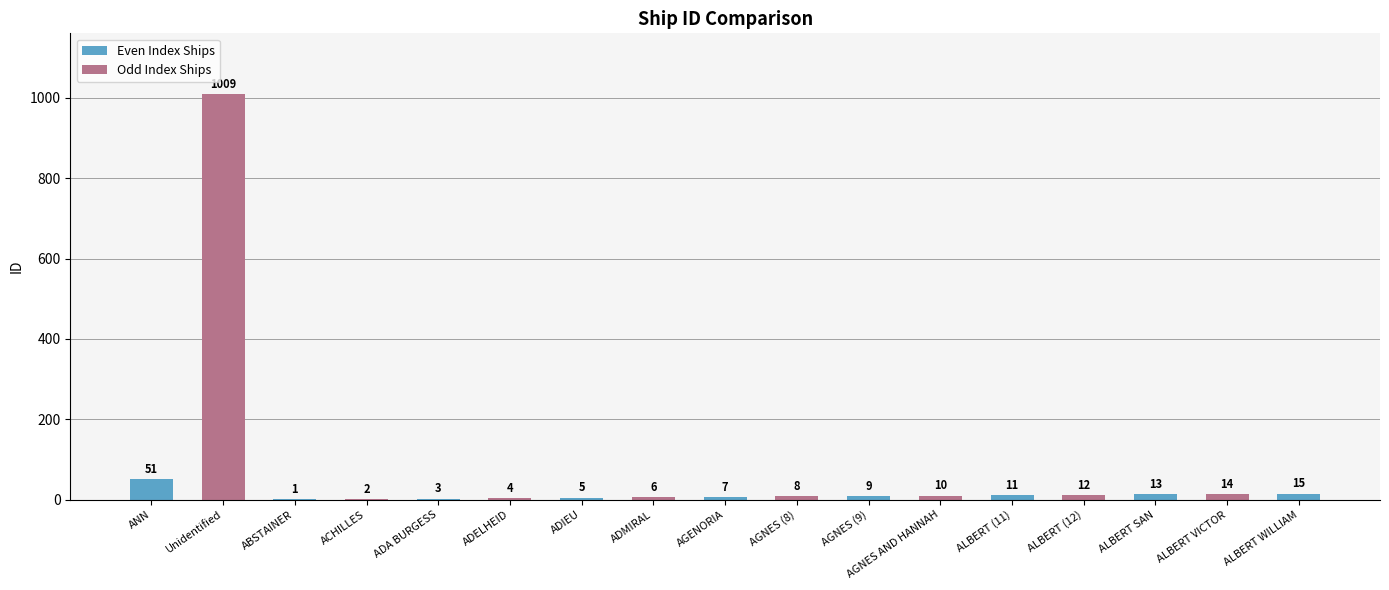

Which category has the lowest value across all series?

ABSTAINER